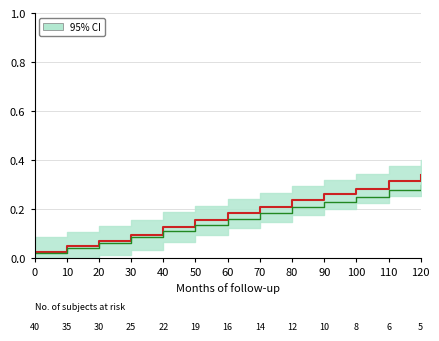

List the series in order of their peak value, highest first.

SDS_P1, SDS_P2